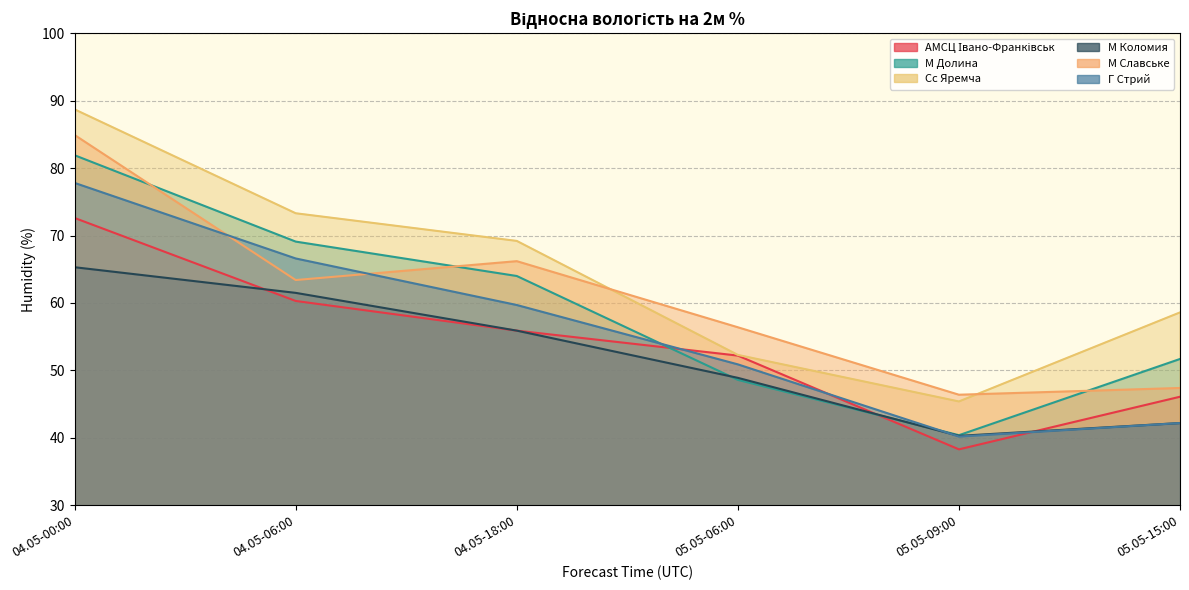

What are all the series names shown in the legend?

АМСЦ Івано-Франківськ, М Долина, Сс Яремча, М Коломия, М Славське, Г Стрий